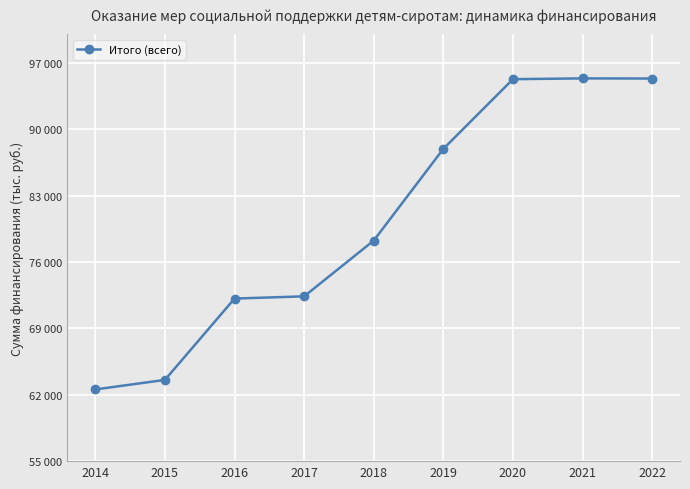

What is the value of the 7th point from the left?

95276.6